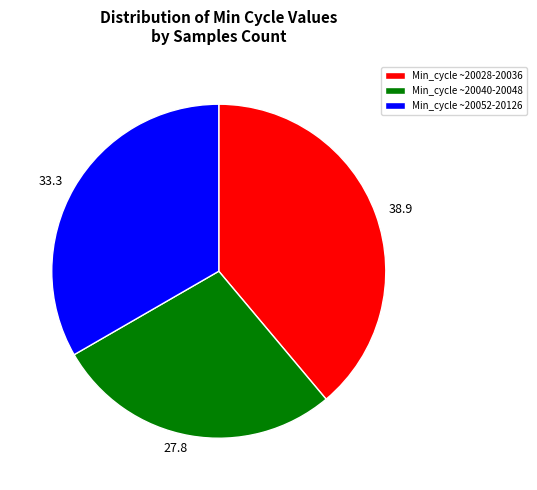

Is there any slice that represents more than half of the pie?

No